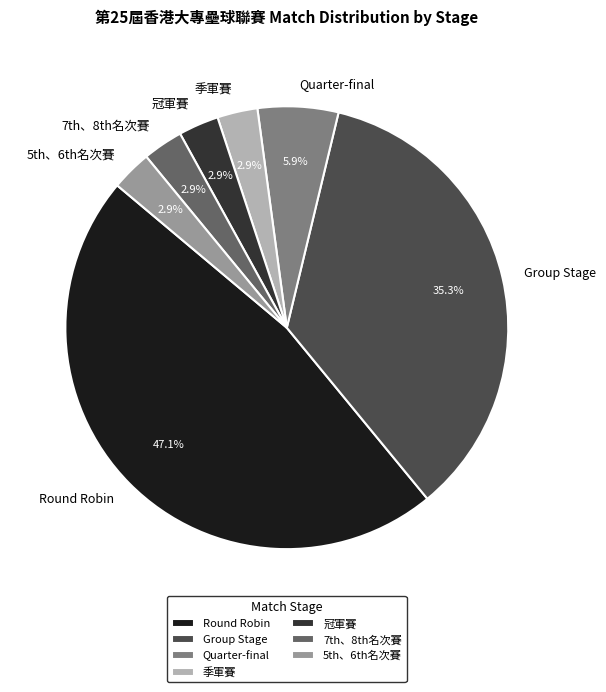

True or false: 季軍賽 accounts for 12% of the total.

False